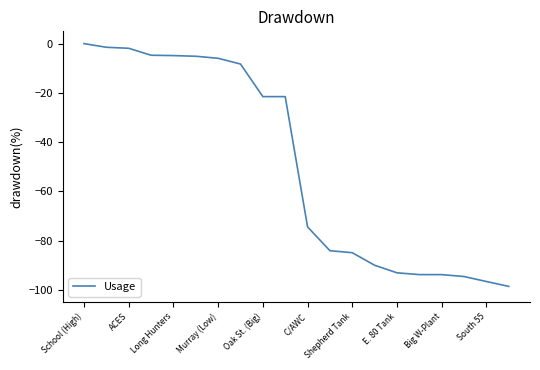

What is the difference between the maximum and minimum values?

98.6